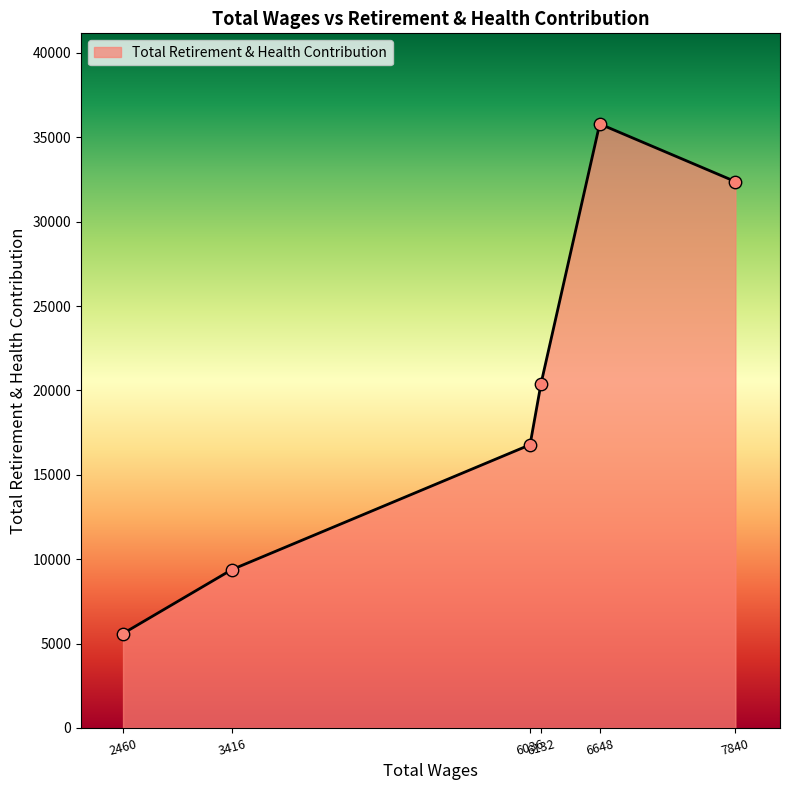

What is the difference between the second highest and second lowest values?

22993